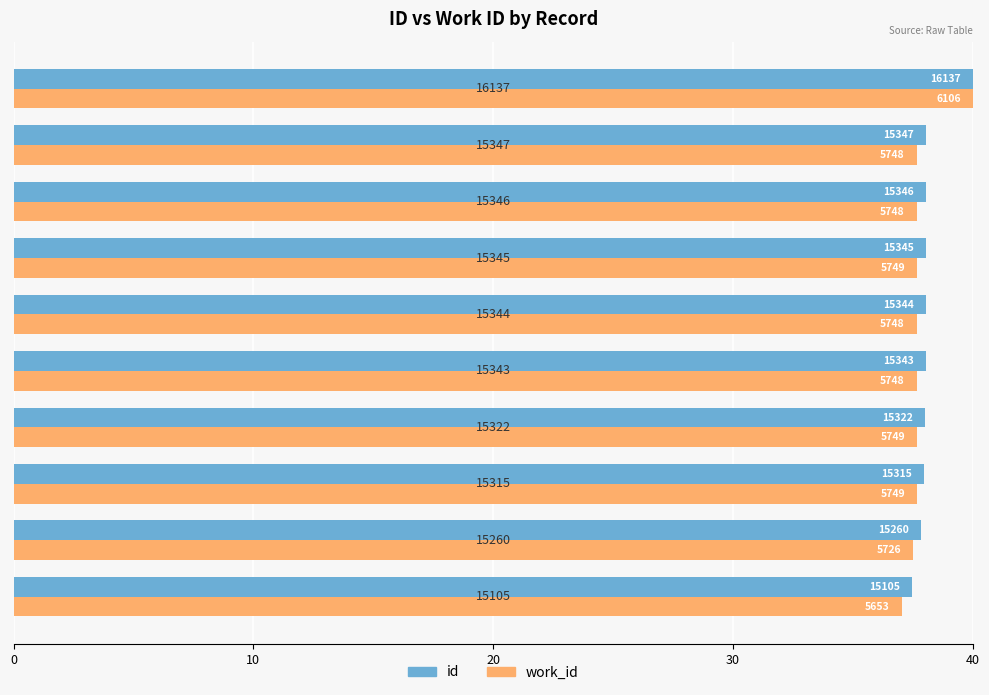

What are all the series names shown in the legend?

id, work_id